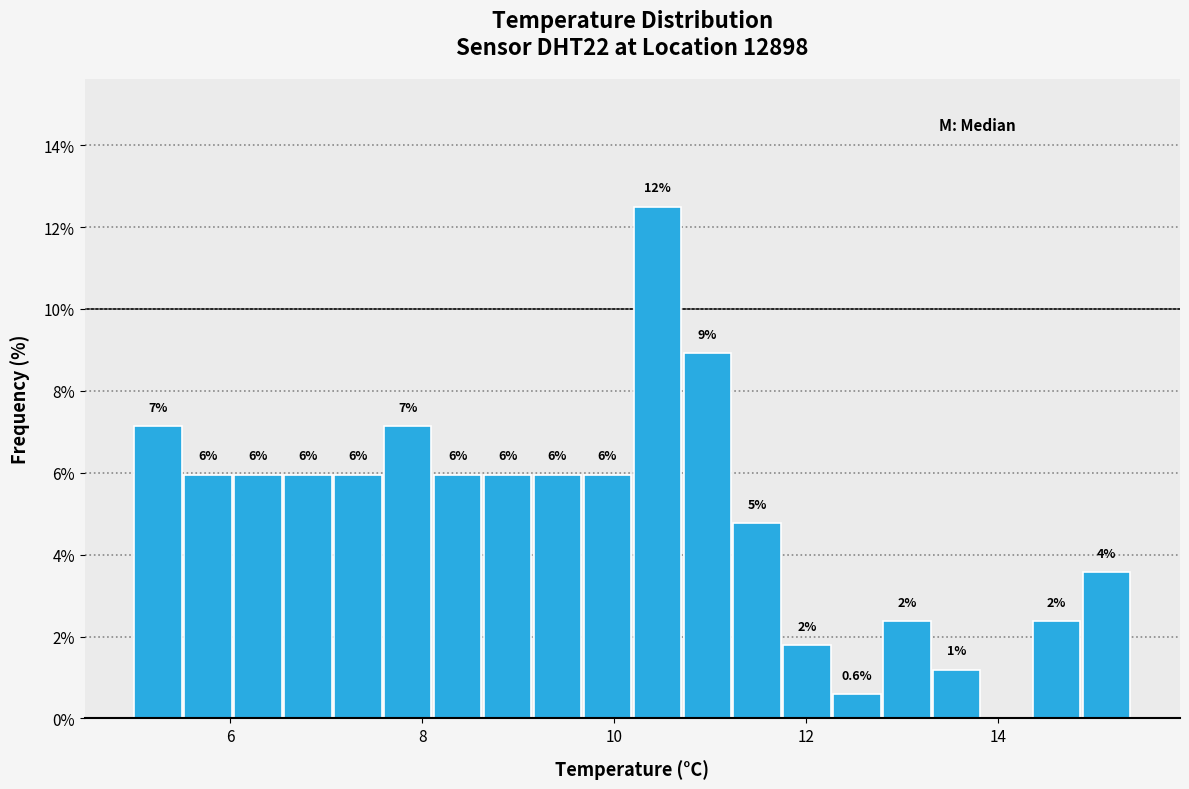

Read against the x-axis, roughly where is the centre of the tallest bar?

10.4